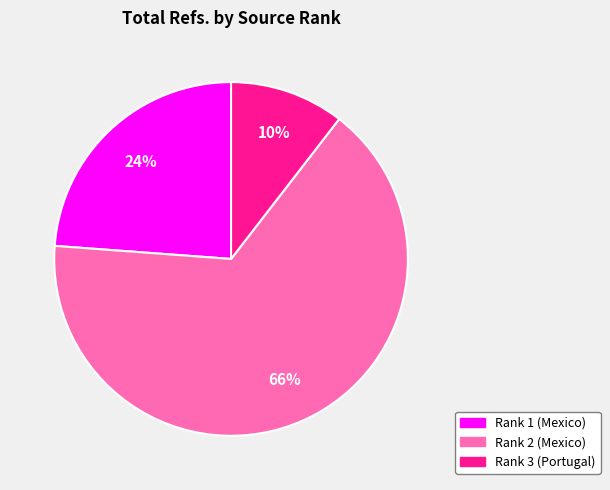

Which has a higher value, Rank 3 (Portugal) or Rank 1 (Mexico)?

Rank 1 (Mexico)